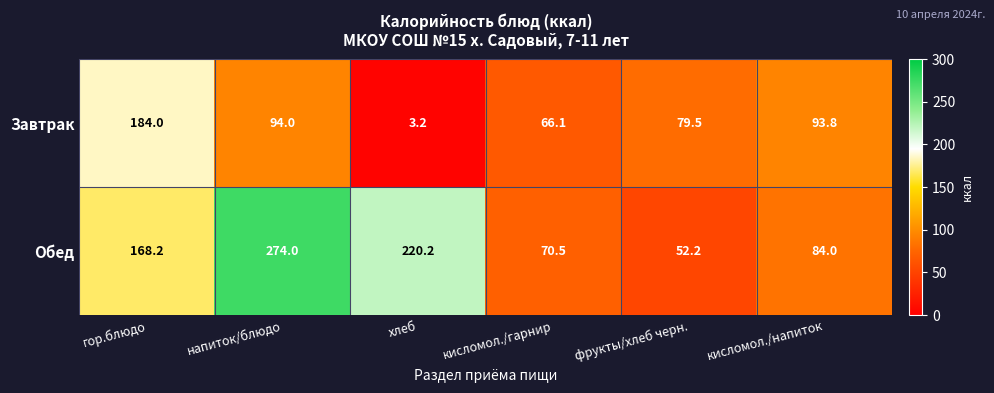

Rank the series at гор.блюдо from highest to lowest value.

Завтрак, Обед